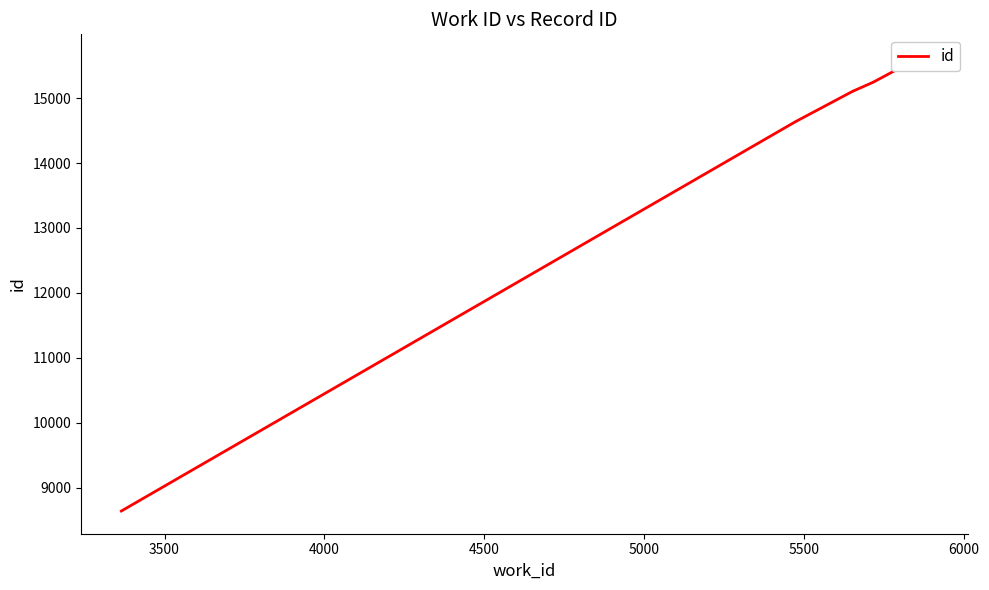

What is the average value?

14503